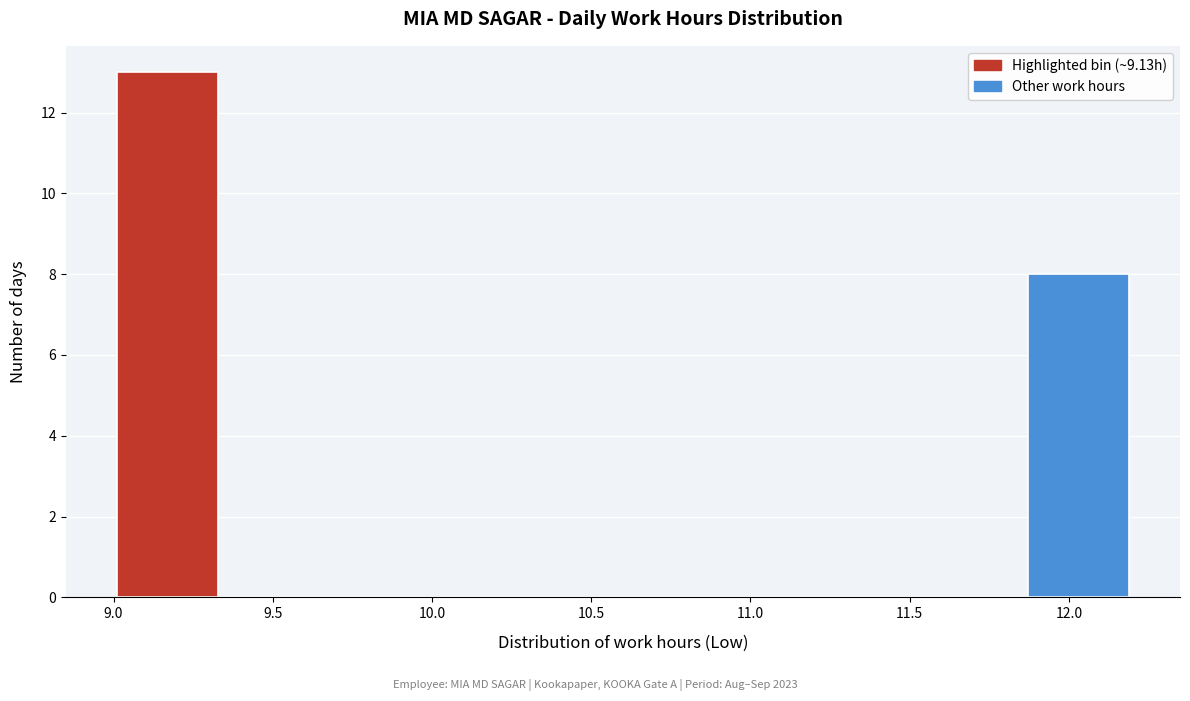

Reading left to right, transcribe this chart: for each bar, give the range it covers on the x-axis and its height. Neither the bar edges nor the heights are printed on the chart, so give them approximately, as read against the axes.

9.00 to 9.35: 13
9.35 to 9.65: 0
9.65 to 9.95: 0
9.95 to 10.30: 0
10.30 to 10.60: 0
10.60 to 10.90: 0
10.90 to 11.25: 0
11.25 to 11.55: 0
11.55 to 11.85: 0
11.85 to 12.20: 8